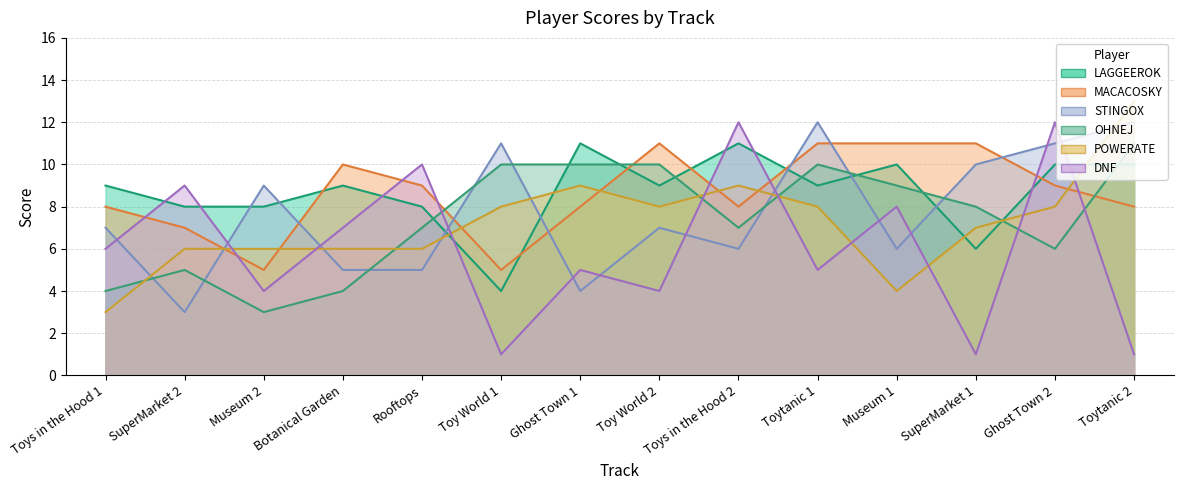

What are all the series names shown in the legend?

LAGGEEROK, MACACOSKY, STINGOX, OHNEJ, POWERATE, DNF